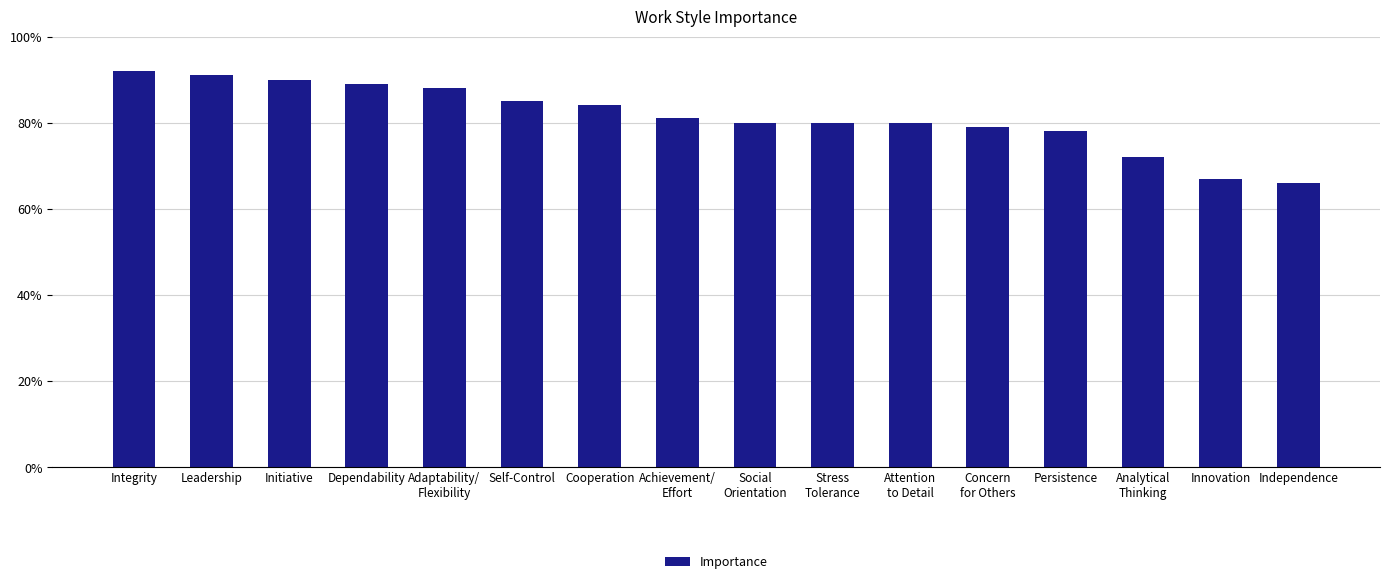

Which has a higher value, Initiative or Persistence?

Initiative